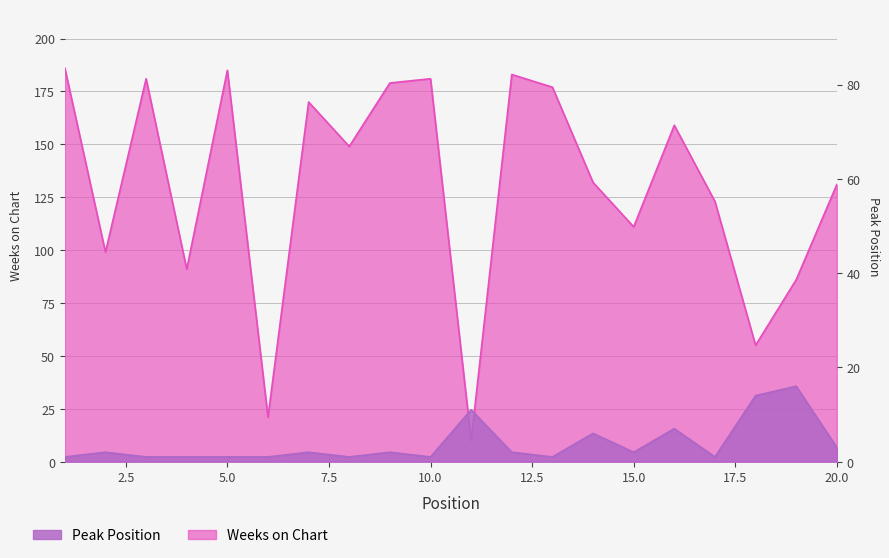

How many series are shown in this chart?

2